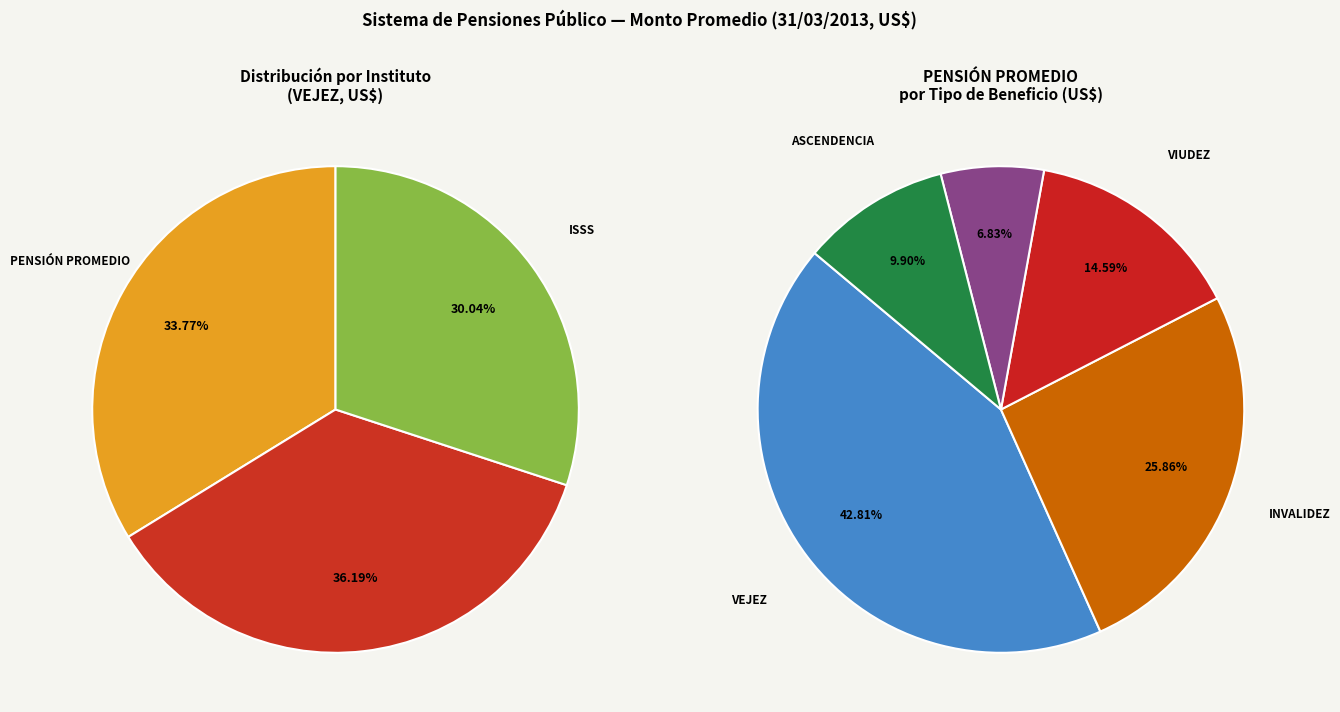

To the nearest percent, what is the difference between the INPEP and ISSS slice percentages?

6%